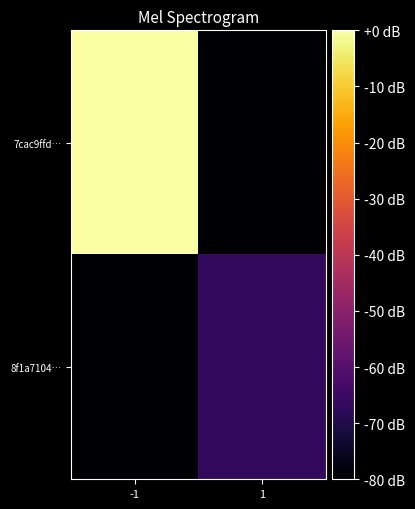

What is the difference between the highest and lowest values at -1?

80.0